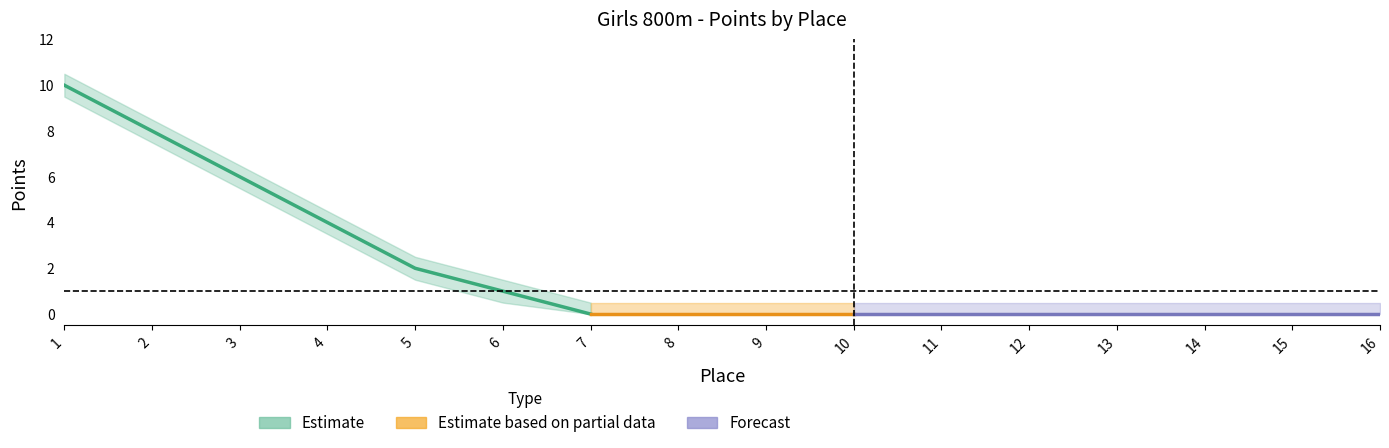

The chart shows a value of 18 at 1. True or false?

False